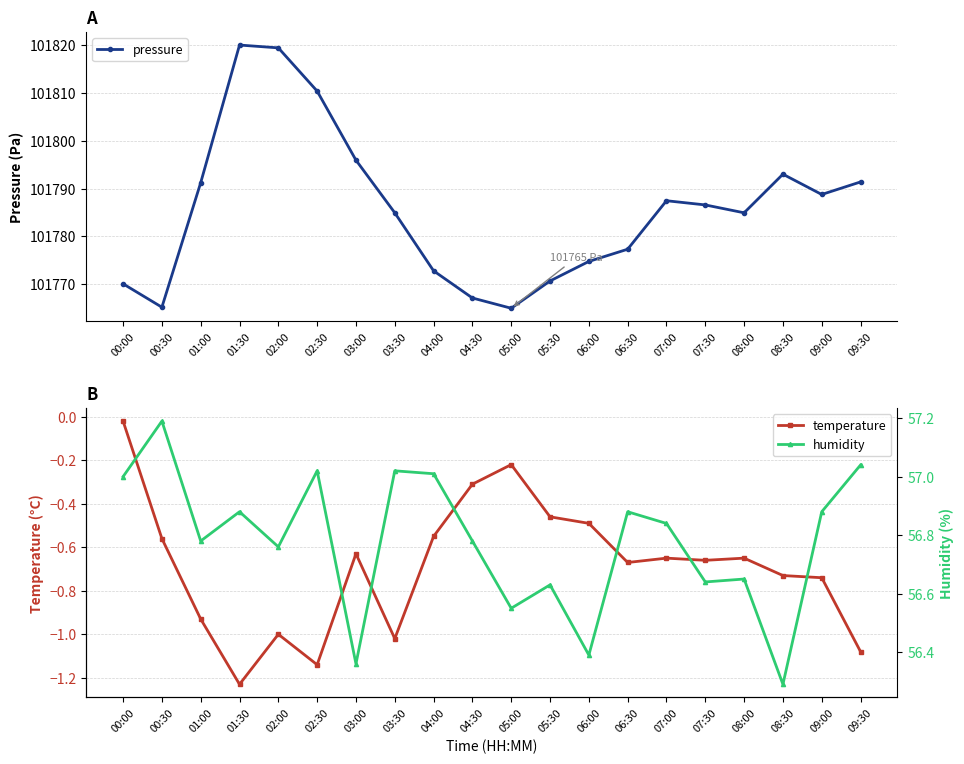

What is the difference between the maximum and minimum values in the humidity series?

0.9